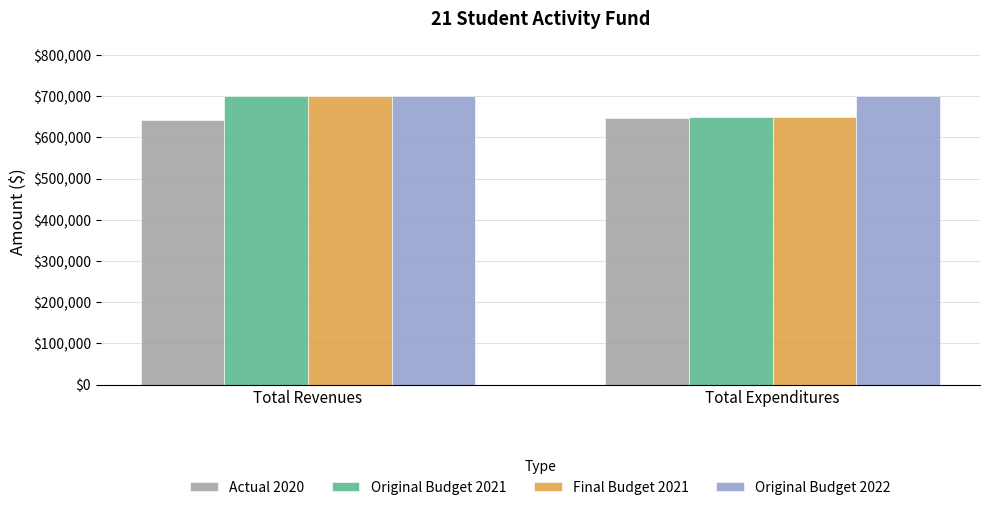

Is it true that Actual 2020 equals 646591 at Total Expenditures?

True